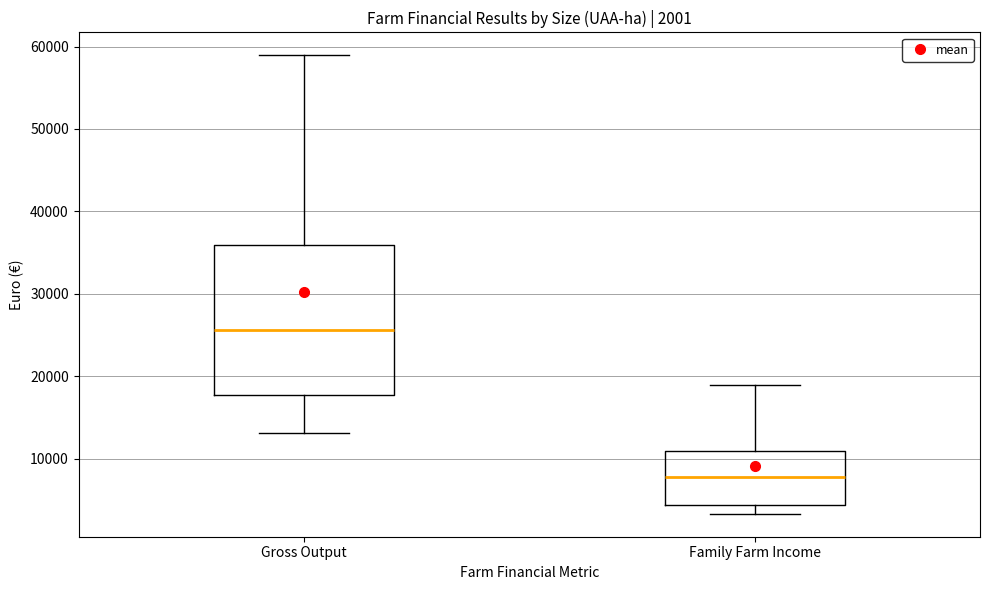

Which box is the tallest, from its lower edge to its upper edge?

Gross Output